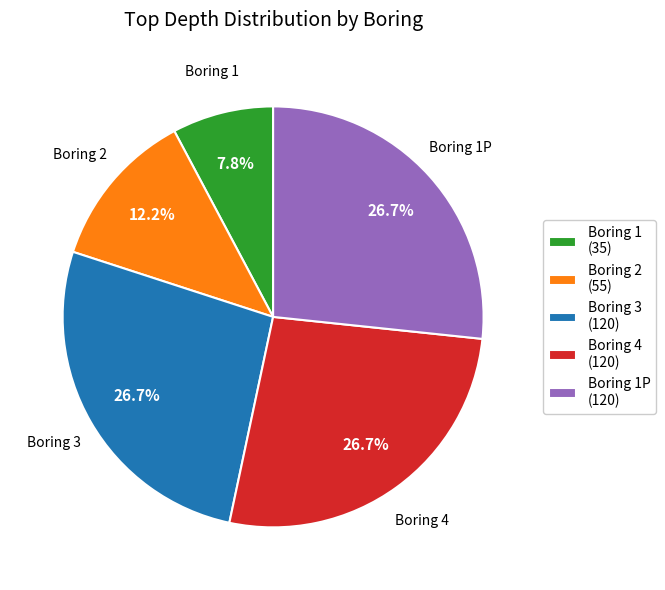

Is there a majority slice in this chart?

No